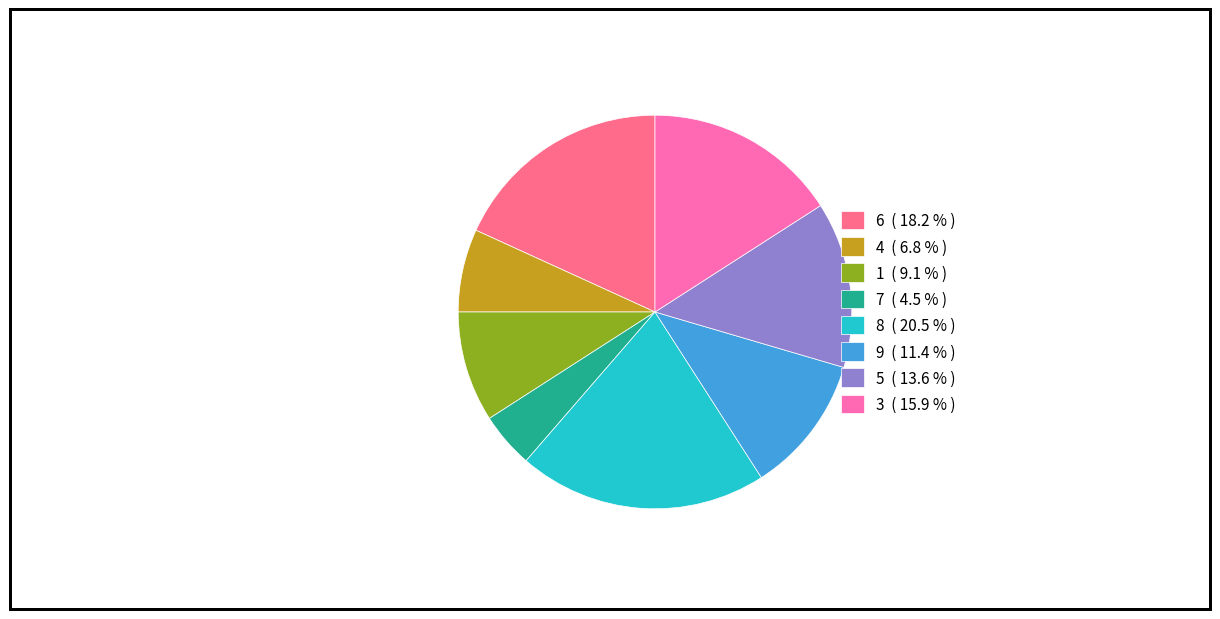

Which slice is the smallest?

7 ( 4.5 % )